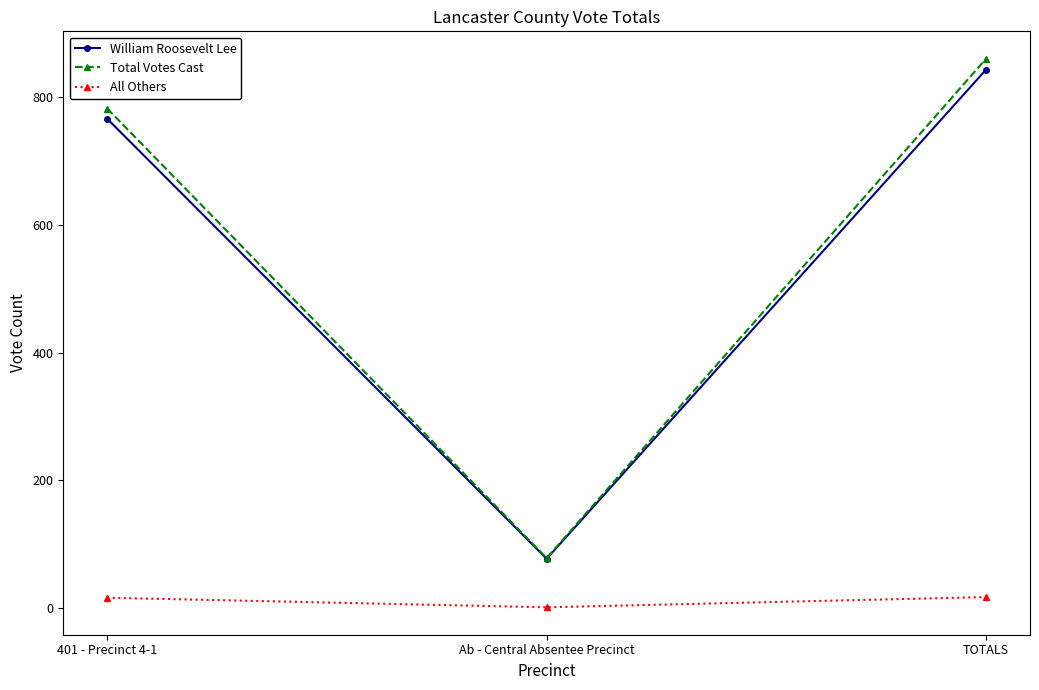

Is it true that All Others equals 17 at TOTALS?

True